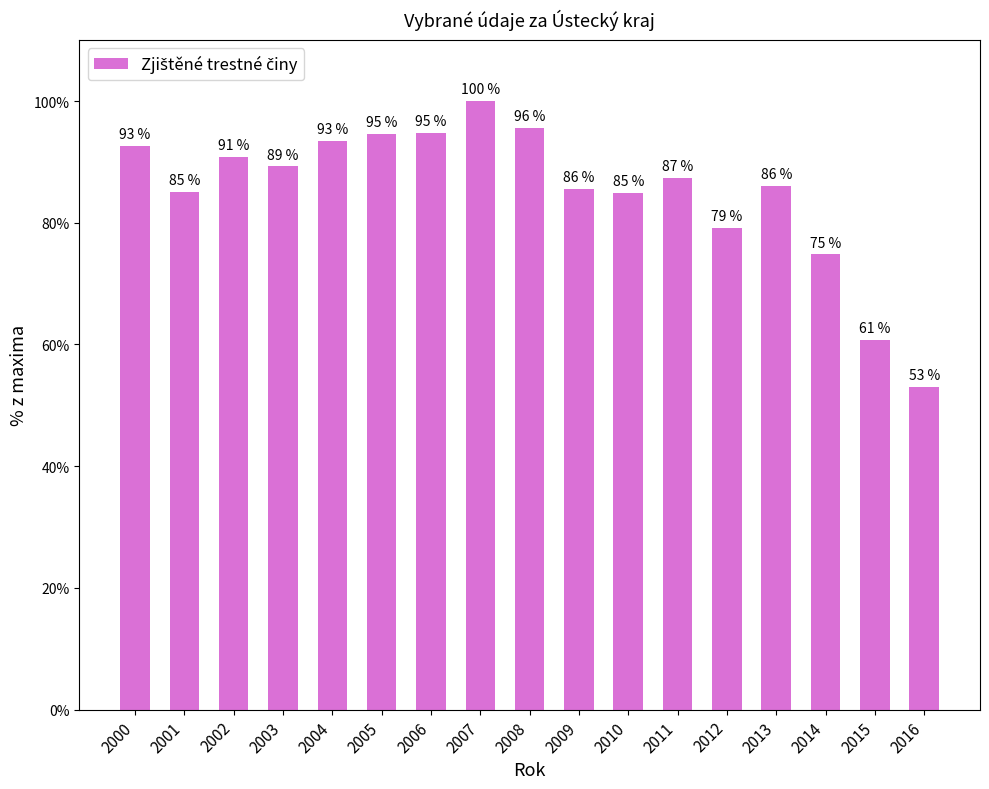

At which category does the chart reach its minimum across all series?

2016